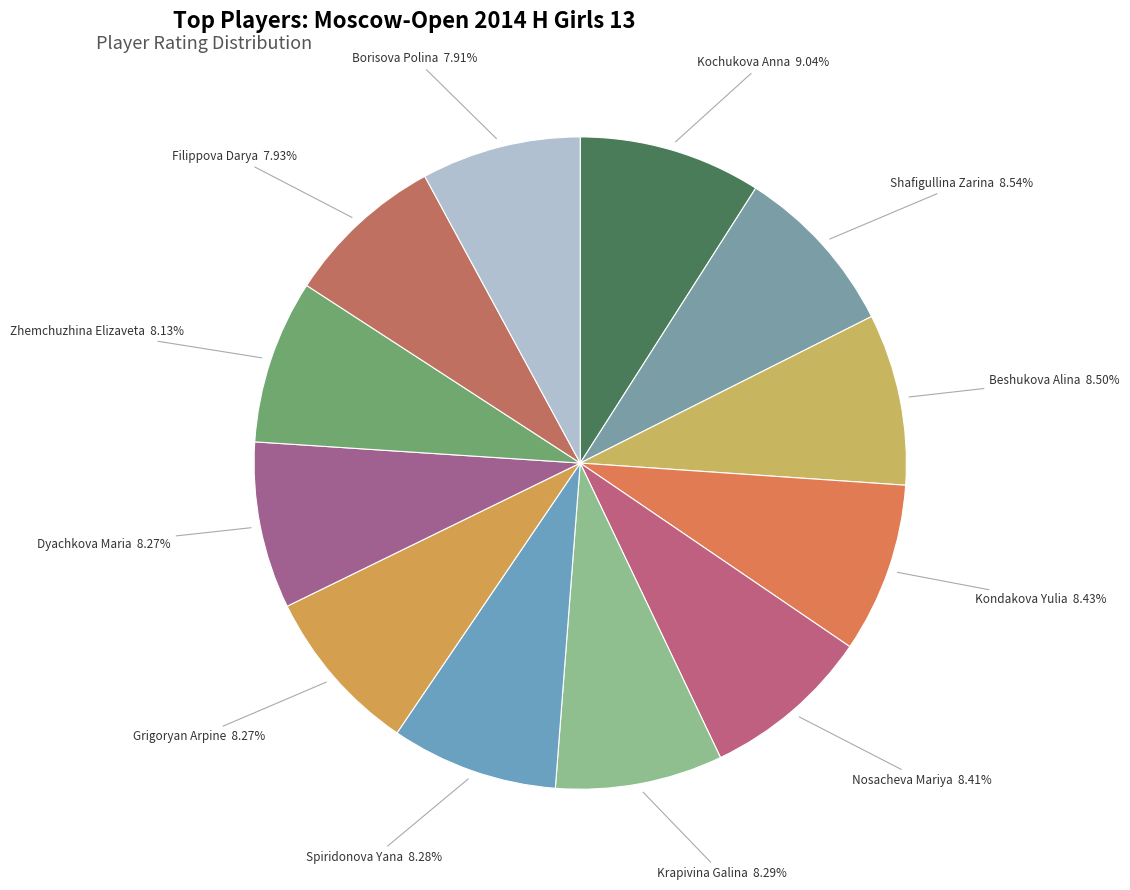

To the nearest percent, what is the average slice percentage?

8%